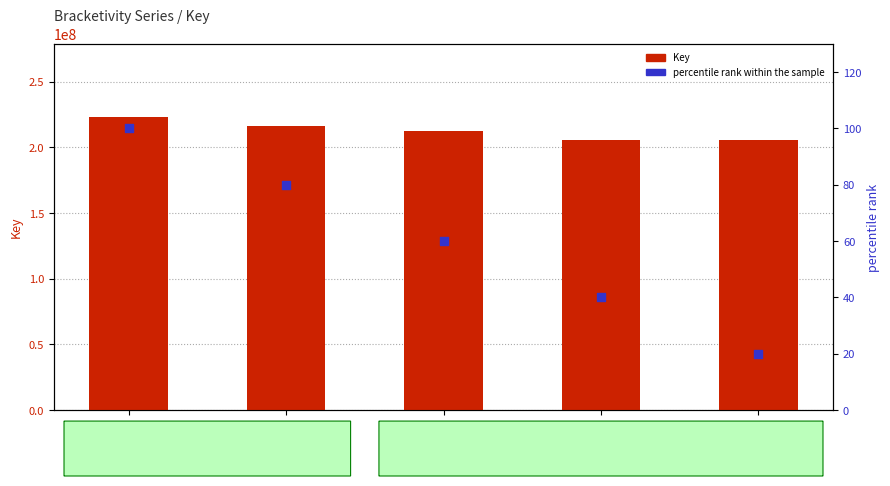

Which series contains the lowest Y value?

percentile rank within the sample